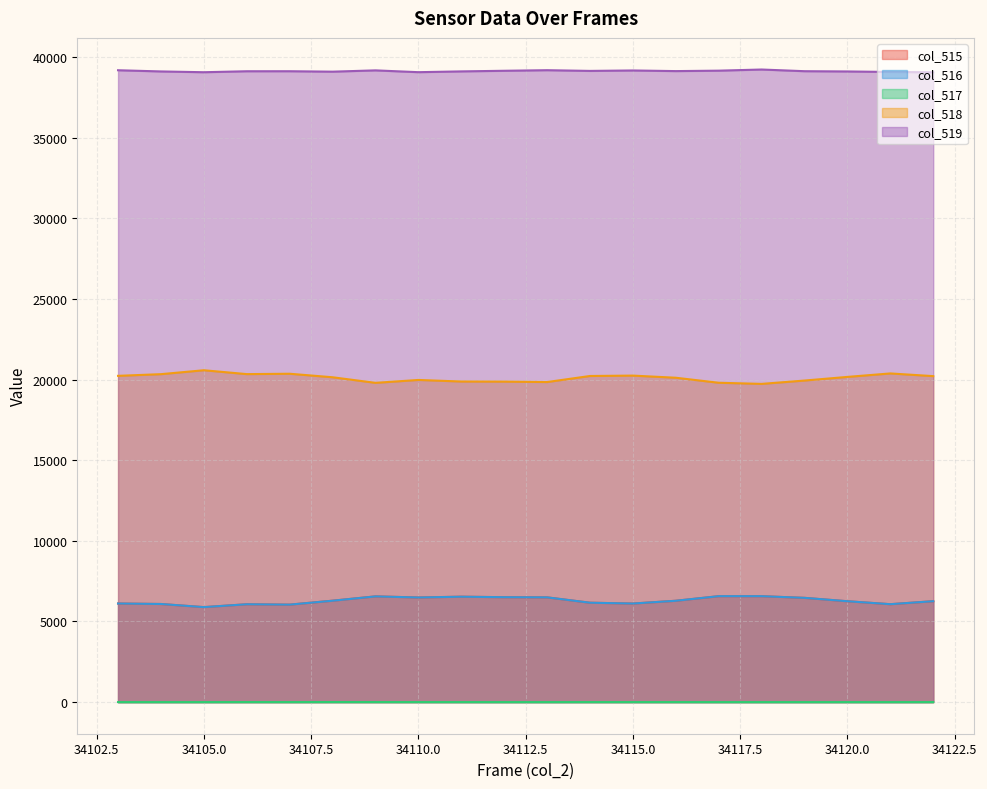

At which label does col_517 reach its minimum?

34103